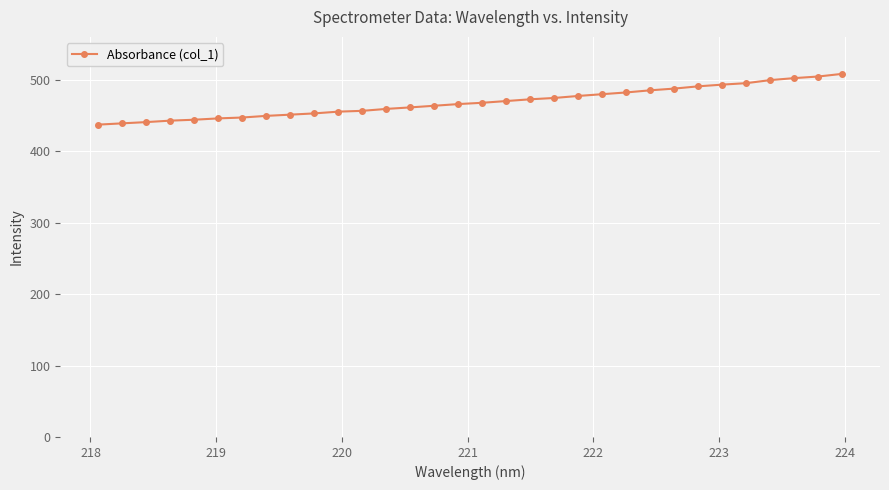

What is the sum of all values?

15003.5